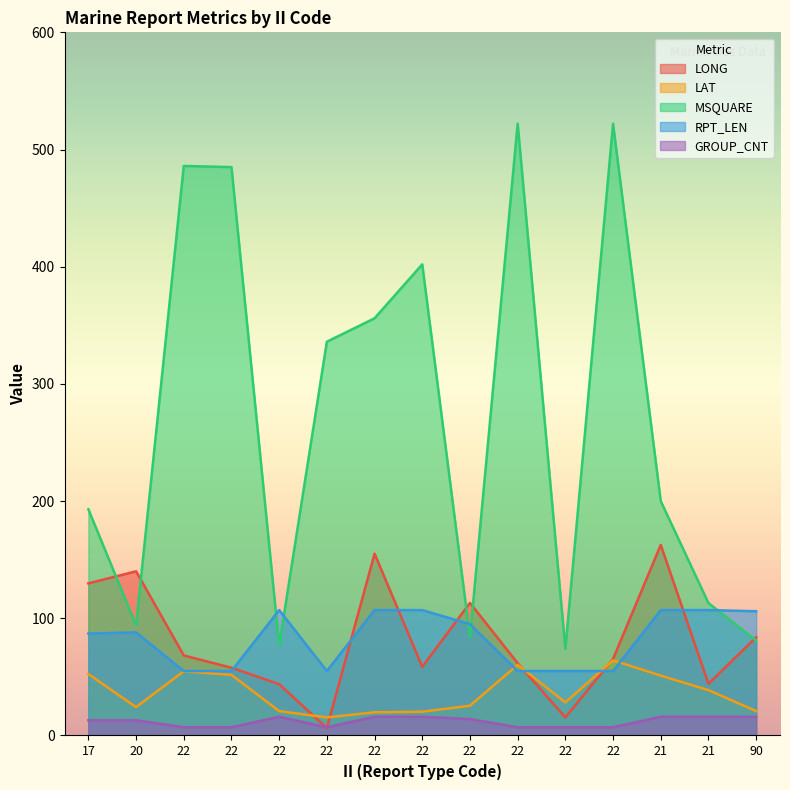

Between 20 and 22, which series saw the biggest shift?

MSQUARE